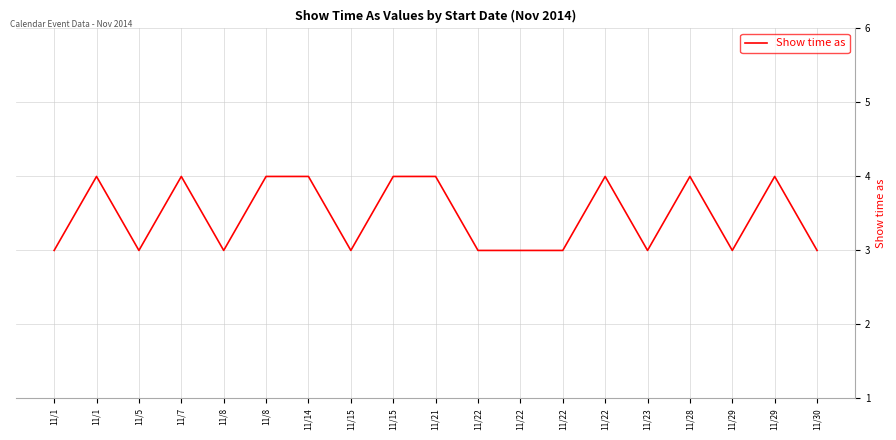

Is this an area chart (filled region under the line)?

No